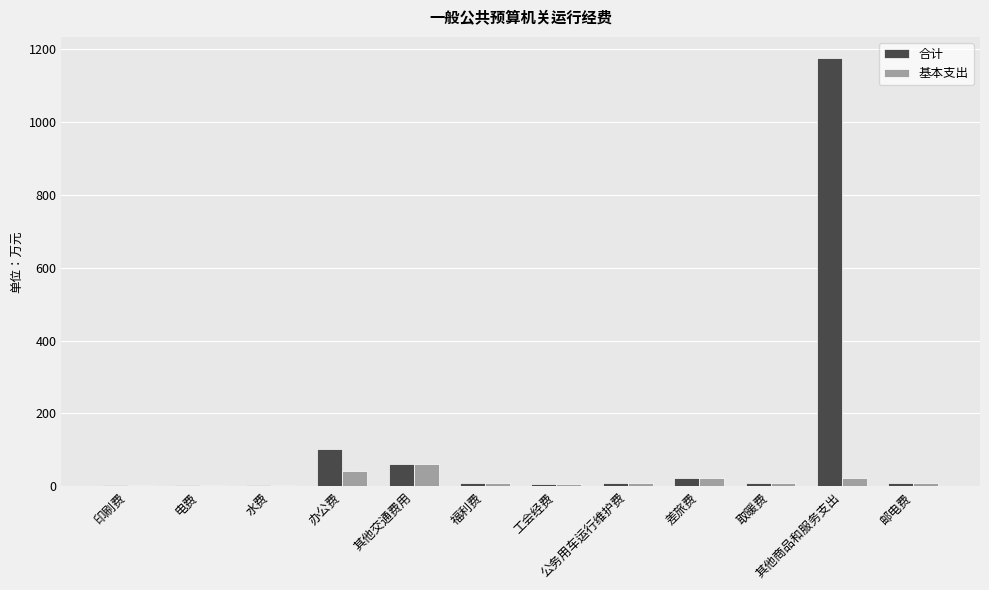

Which series has the largest total across all categories?

合计